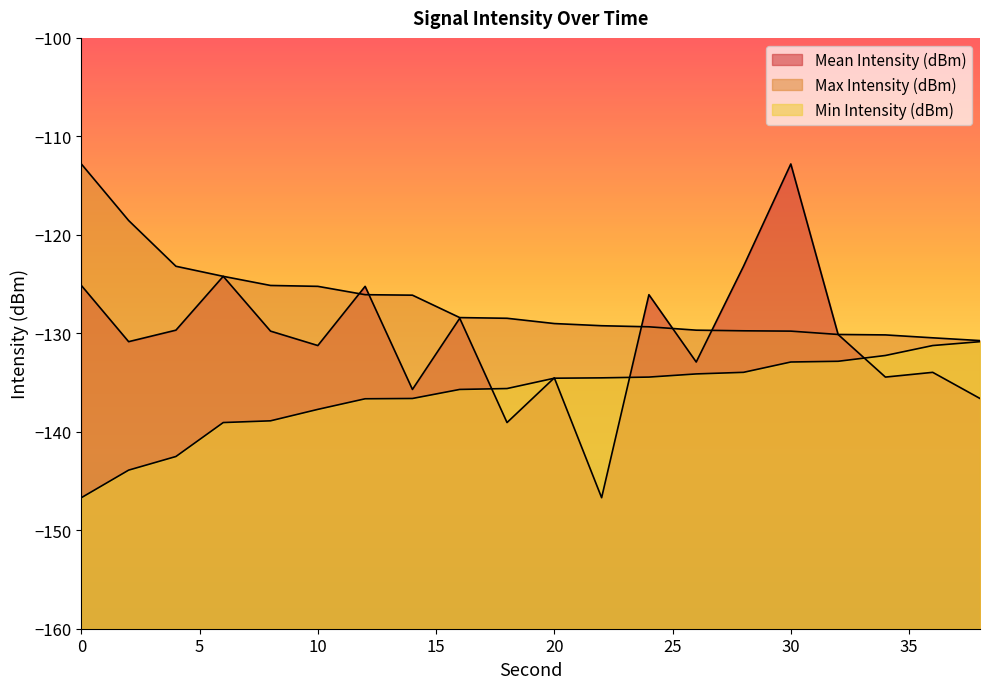

What is the difference between the second highest and second lowest values in the Mean Intensity (dBm) series?

15.9